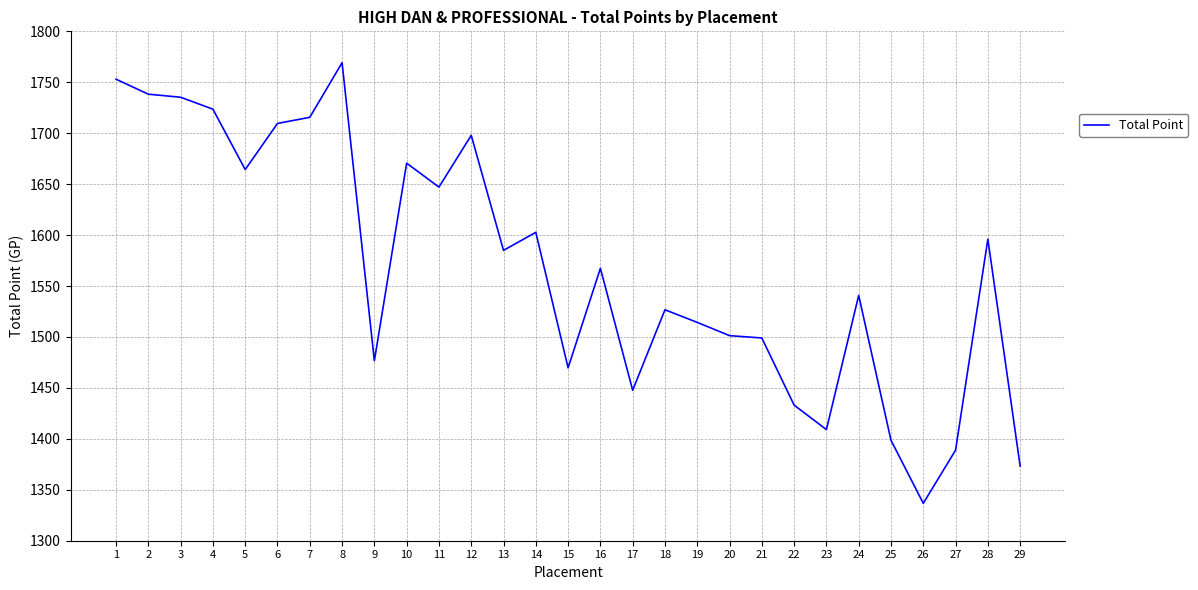

Reading left to right, list all the values displayed in this chart.

1753.0	1738.3	1735.3	1723.6	1664.3	1709.6	1715.6	1769.2	1476.6	1670.6	1647.1	1697.9	1585.0	1602.7	1469.7	1567.4	1447.7	1526.7	1514.3	1501.3	1499.0	1433.1	1409.1	1540.8	1398.6	1336.7	1388.9	1596.0	1373.3